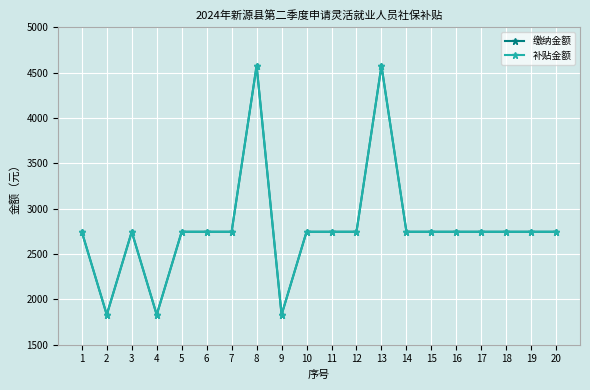

Between 14 and 17, which is larger?

14